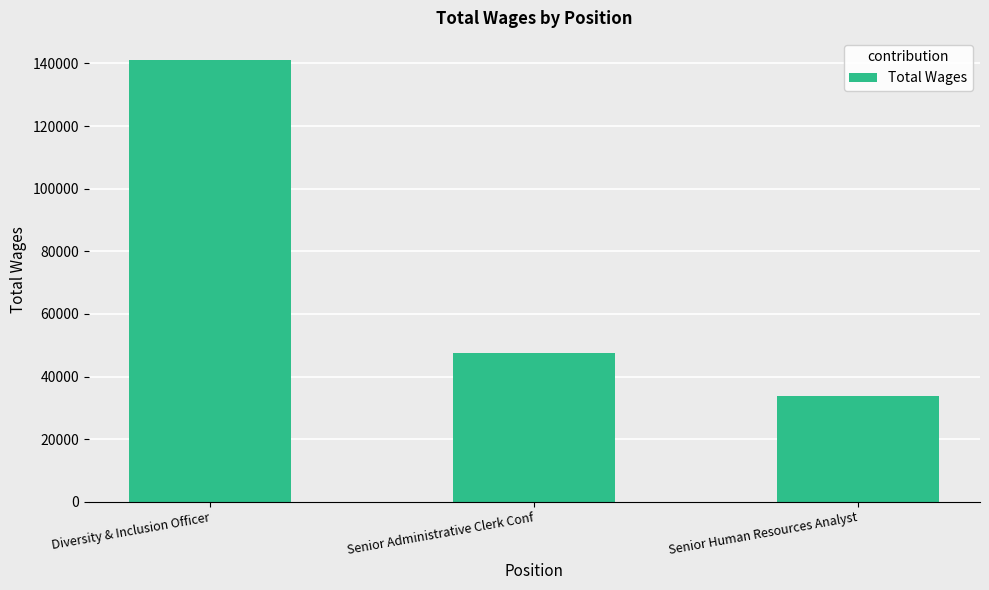

Count the number of categories in the chart.

3